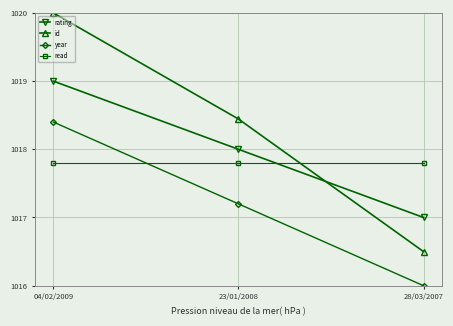

Which category has the highest value in the id series?

04/02/2009